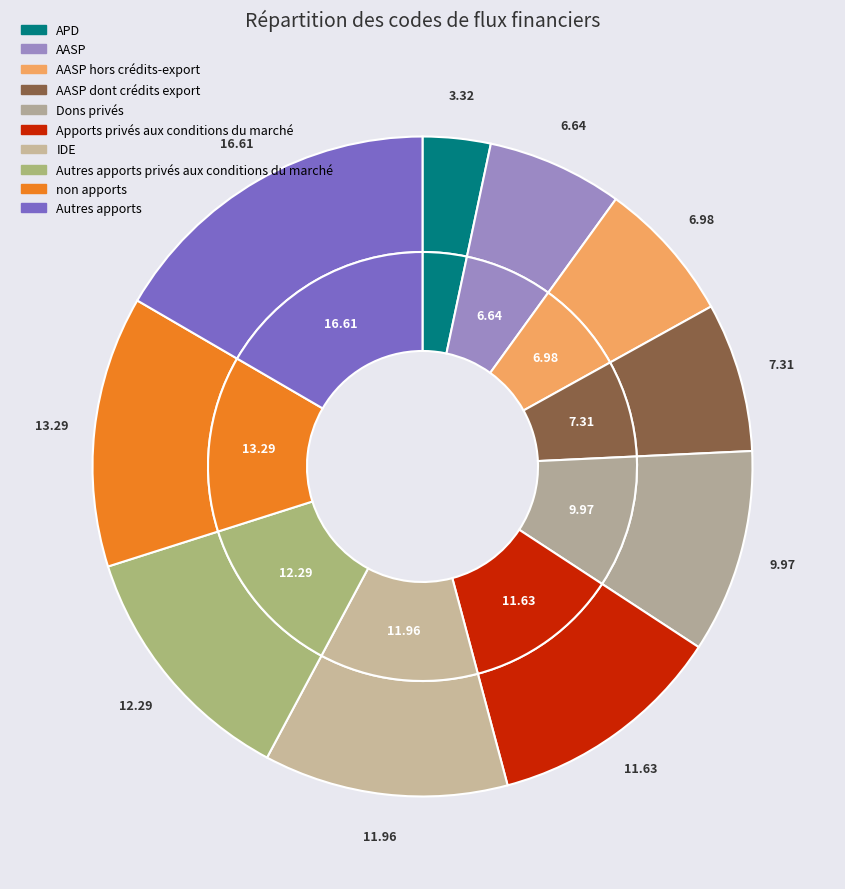

What is the ratio of the value at non apports to the value at APD?

4.0